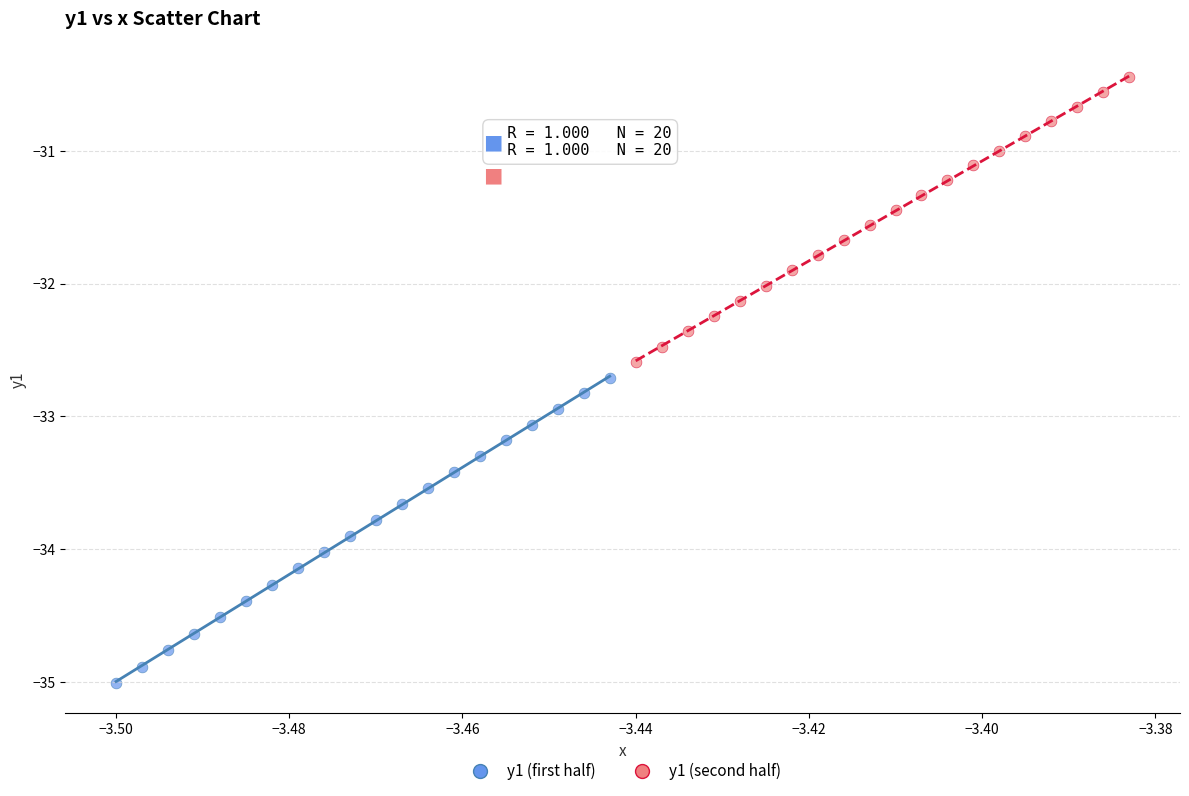

Which series reaches the minimum Y coordinate?

y1 (first half)